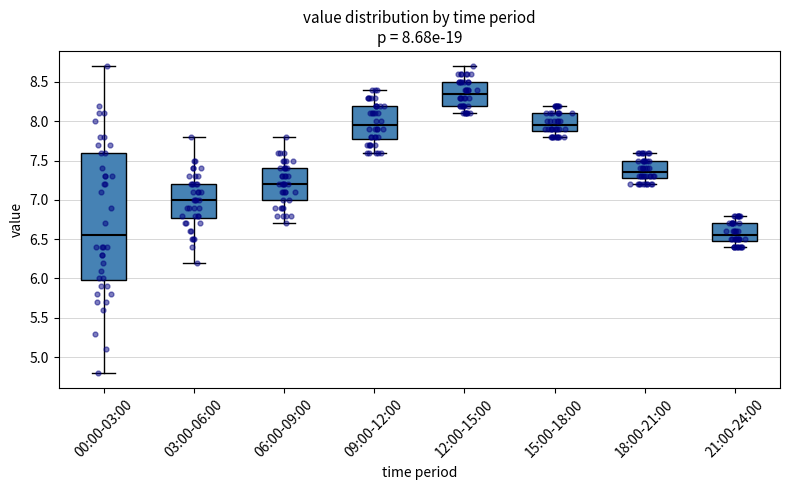

Which box is the tallest, from its lower edge to its upper edge?

00:00-03:00